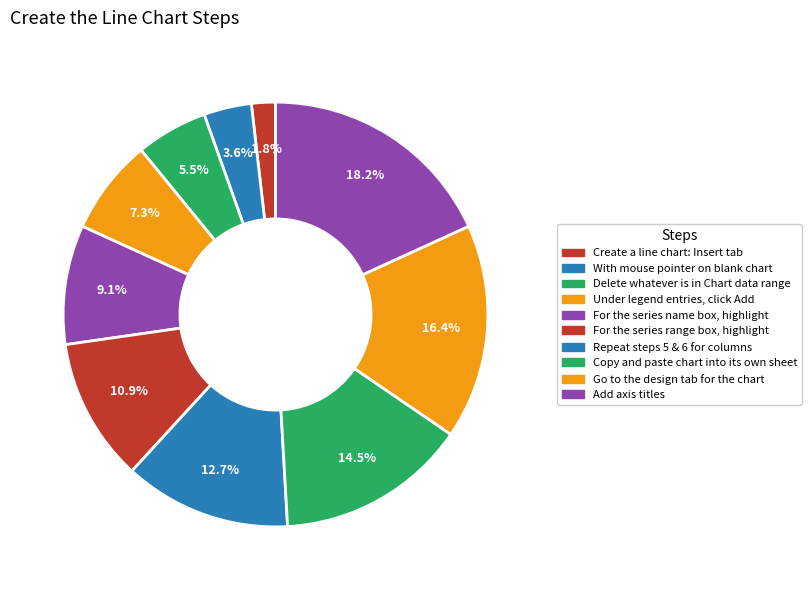

Count the number of slices in the pie.

10